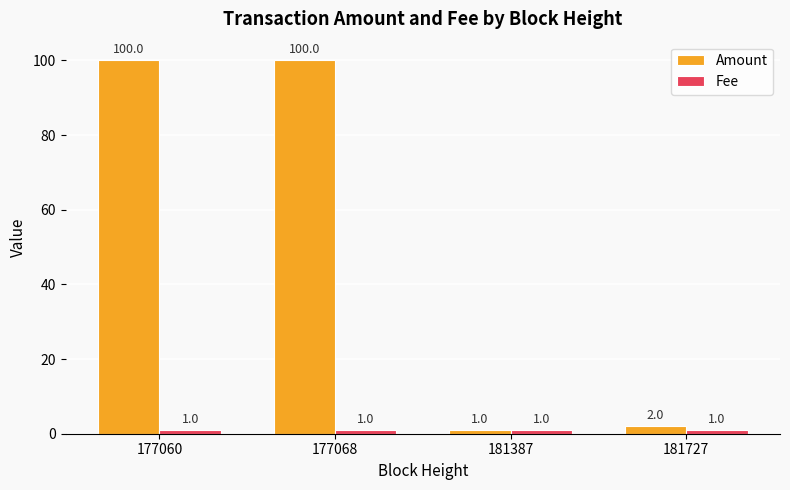

What value does the Amount series have at 177068, to the nearest 10?

100